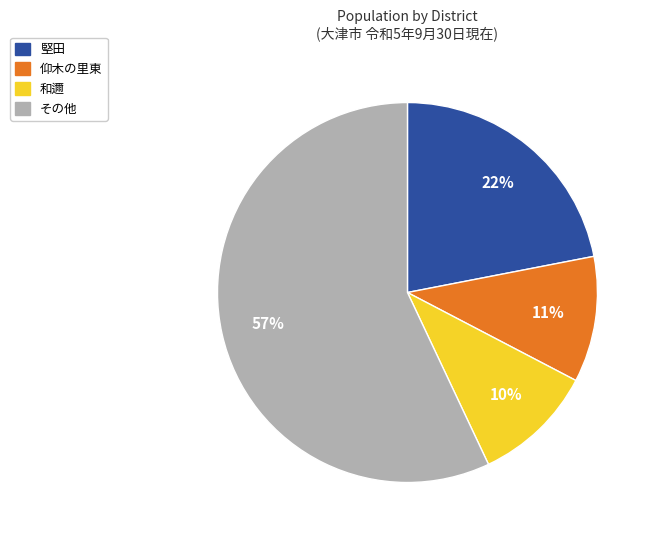

Does any single category account for the majority?

Yes